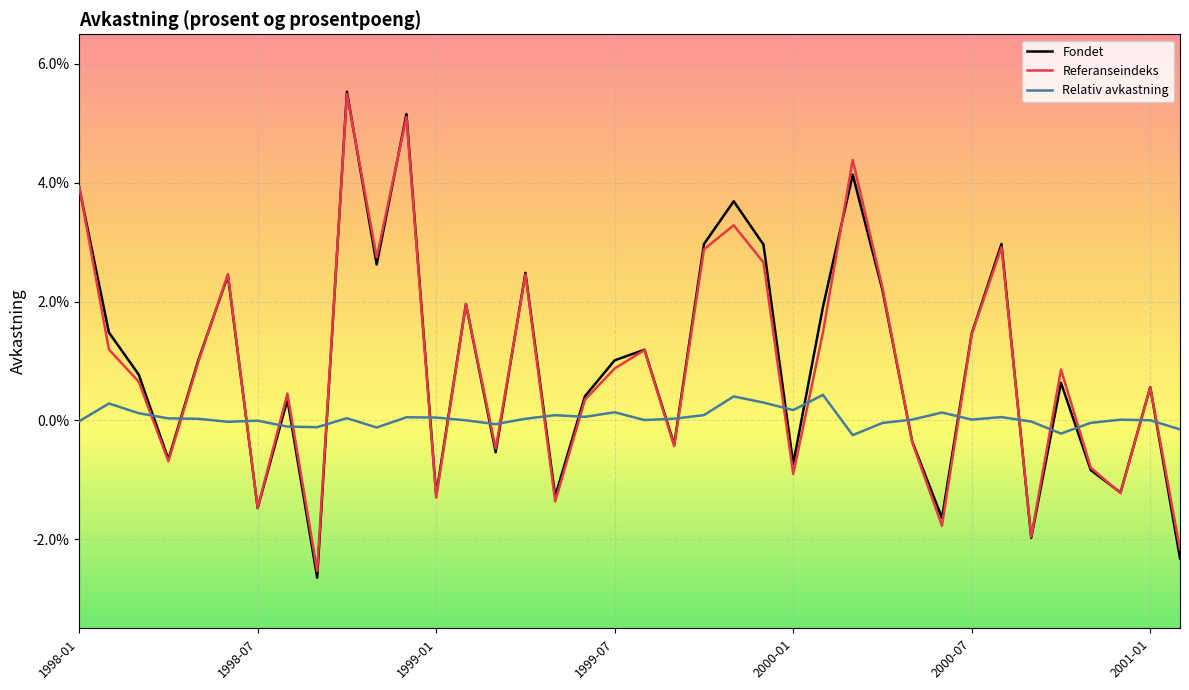

Does the chart have visible grid lines?

Yes